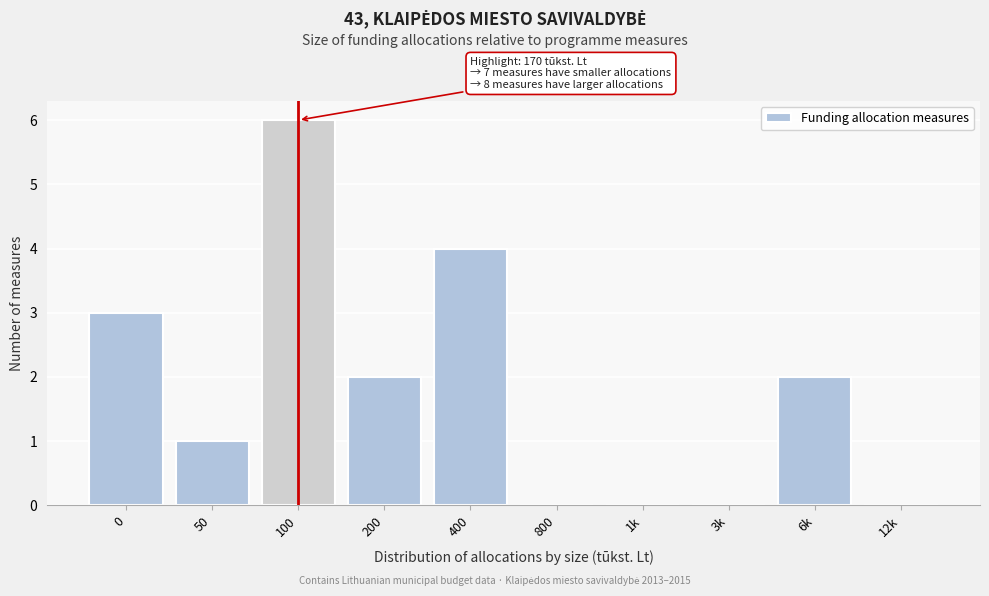

Reading left to right, list all the values displayed in this chart.

0=3	50=1	100=6	200=2	400=4	800=0	1k=0	3k=0	6k=2	12k=0